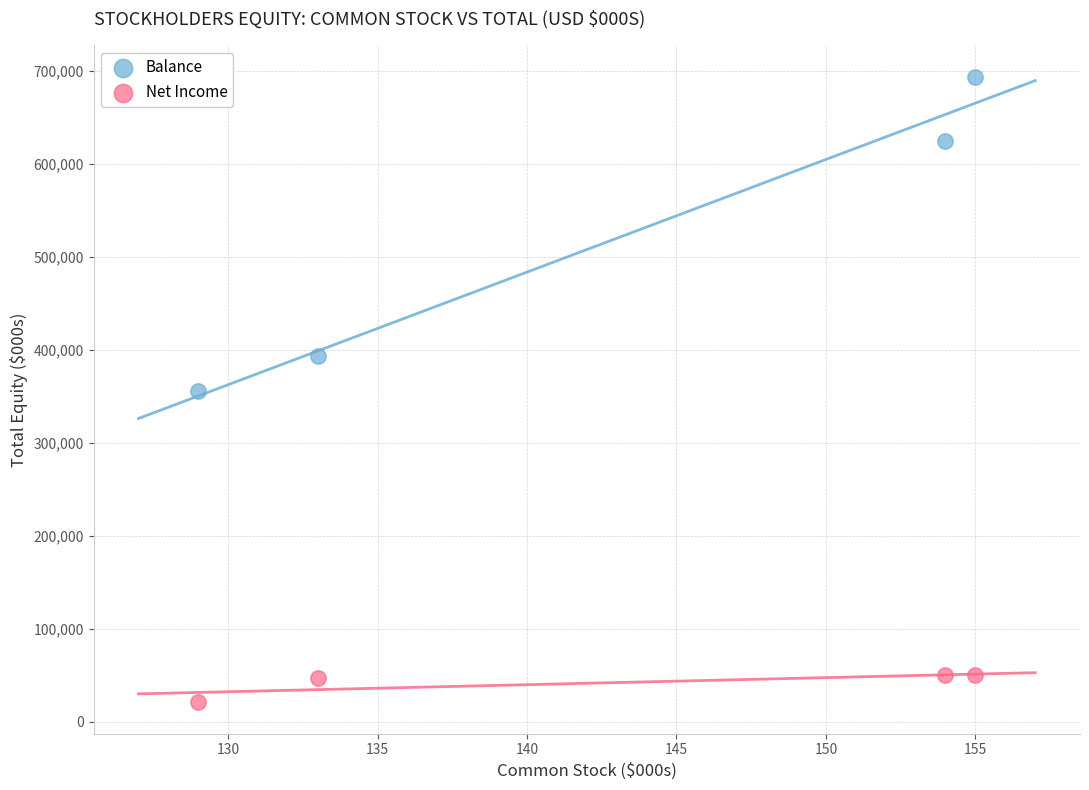

Which series reaches the maximum Y coordinate?

Balance